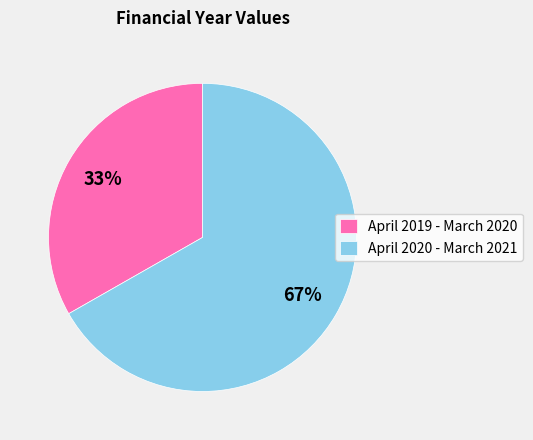

Is it true that April 2019 - March 2020 is 33% of the pie?

True